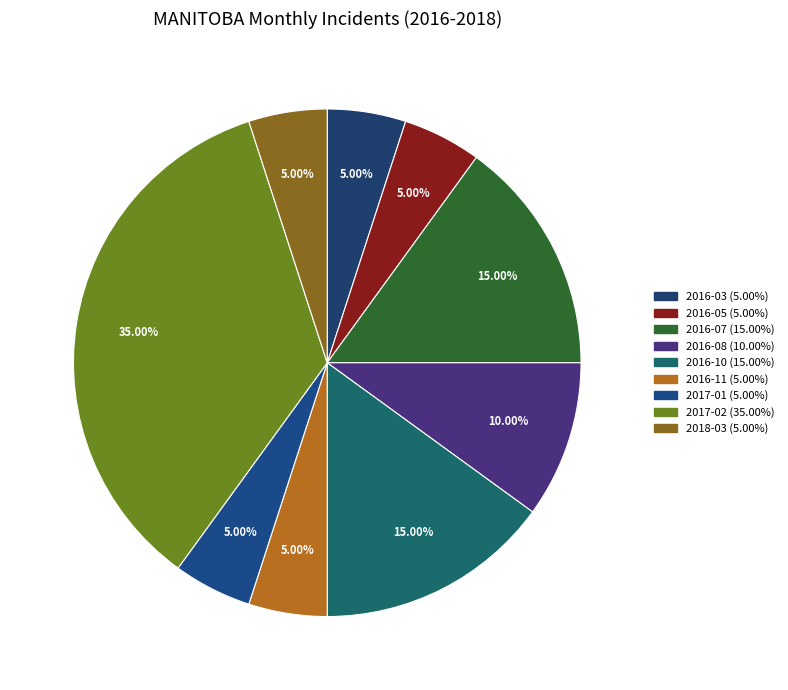

To the nearest percent, what is the average slice percentage?

11%